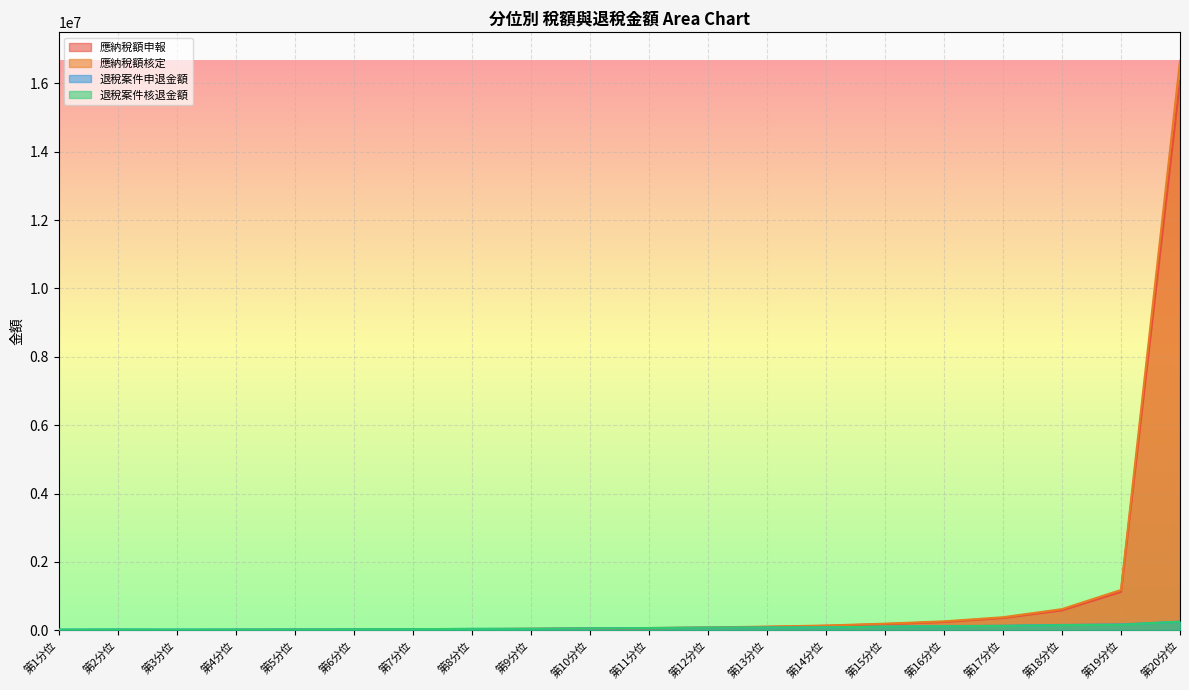

What is the difference between the maximum and minimum values in the 退稅案件申退金額 series?

231974